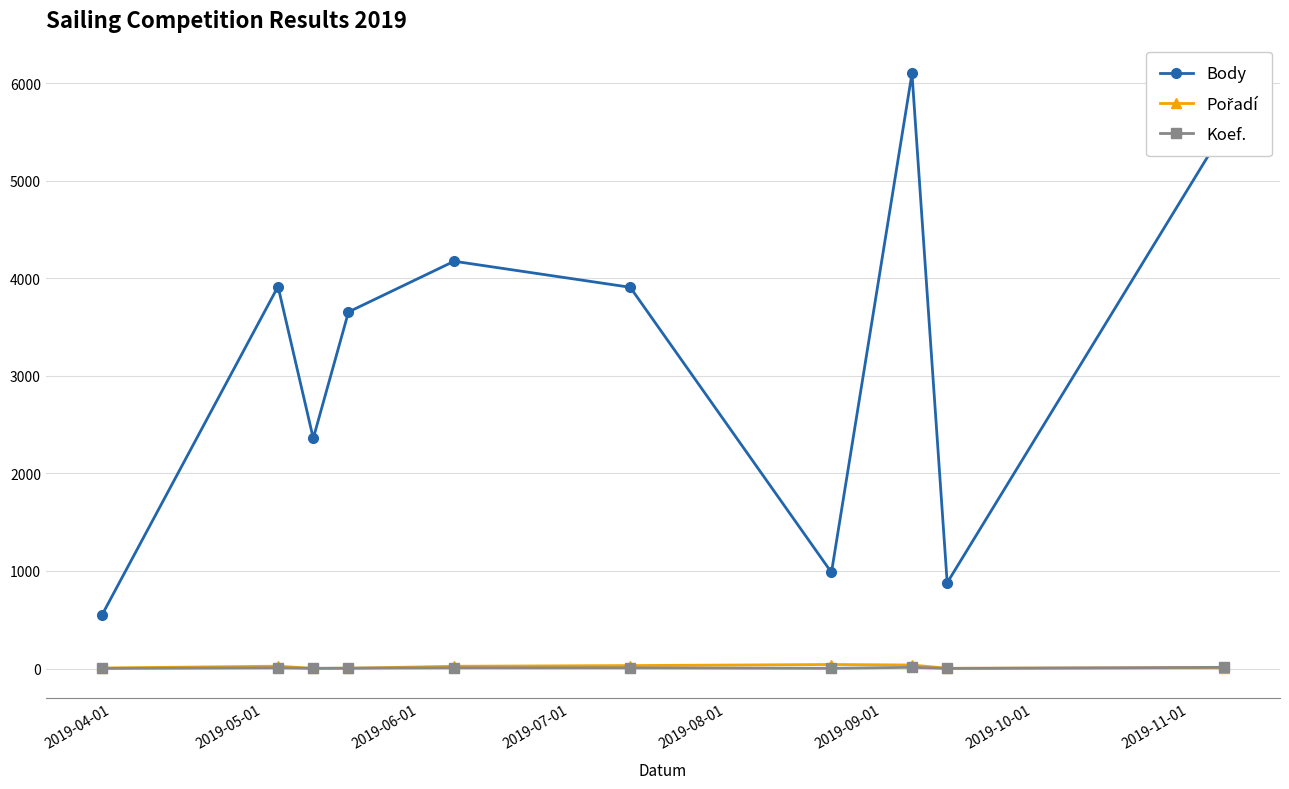

What is the lowest value of the Body series?

548